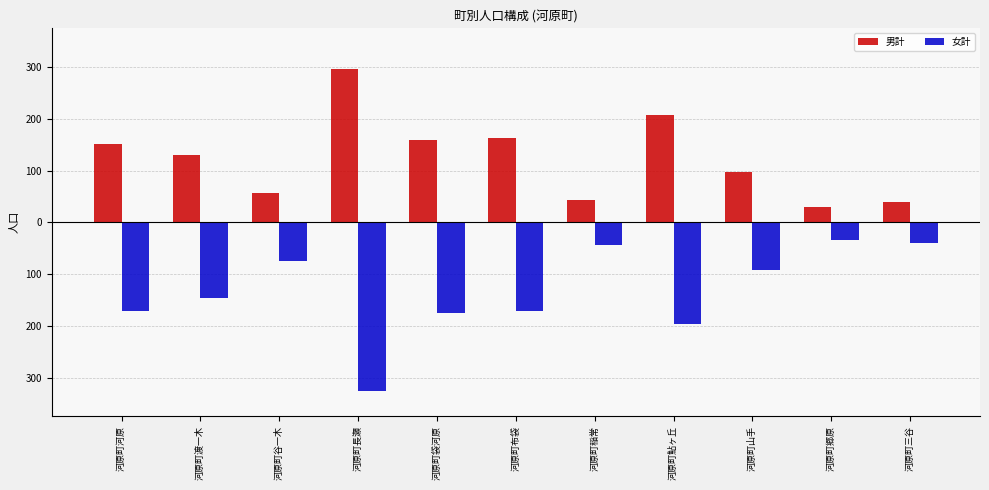

The value of 女計 at 河原町布袋 is -281. True or false?

False